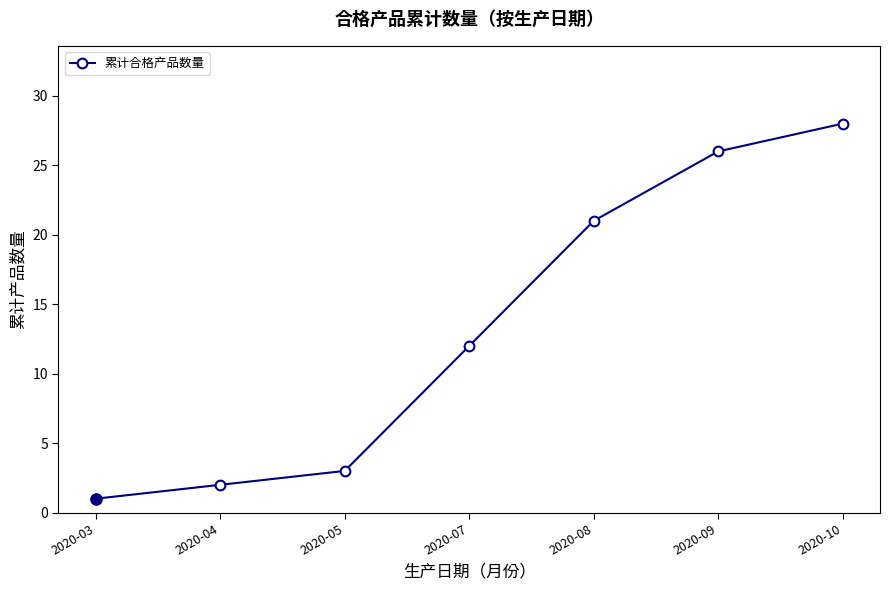

Which category has the lowest value across all series?

2020-03